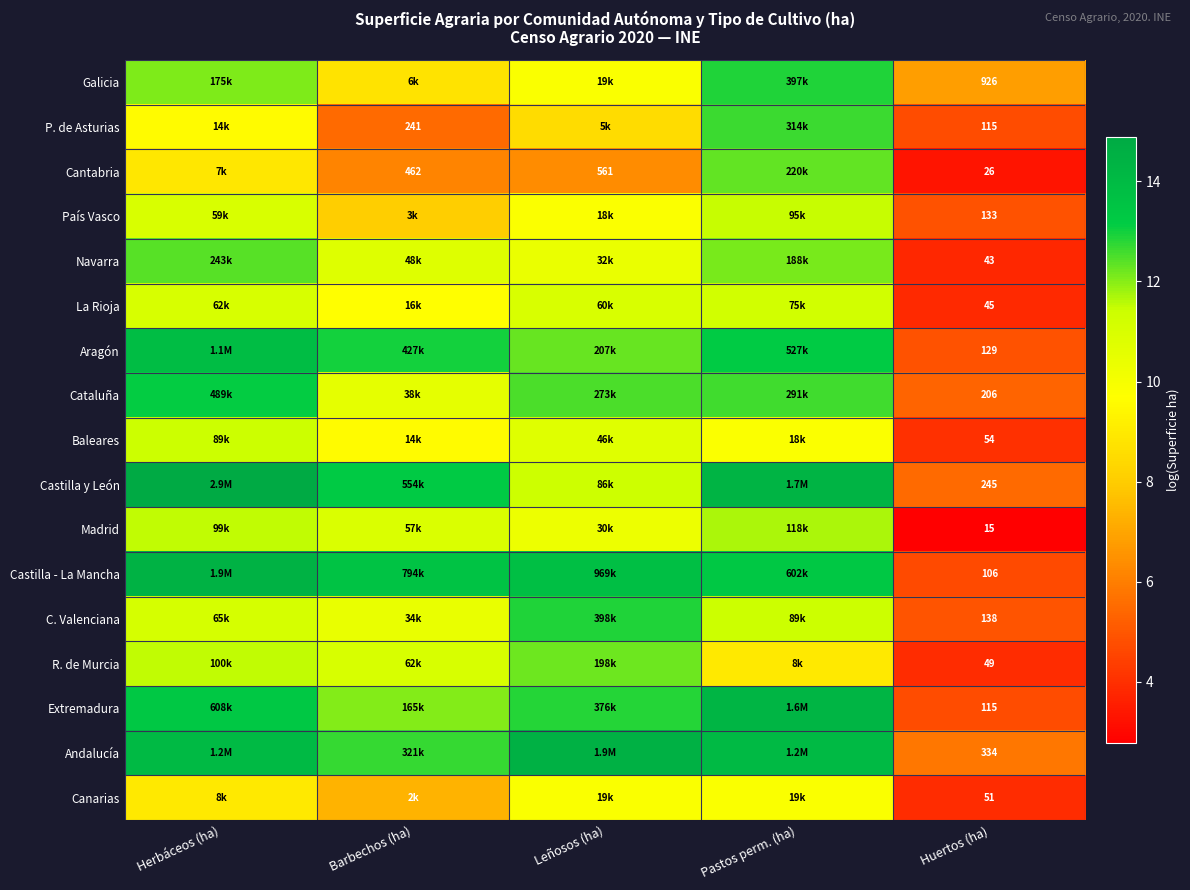

What is the total value across all series at Huertos (ha)?

2730.0